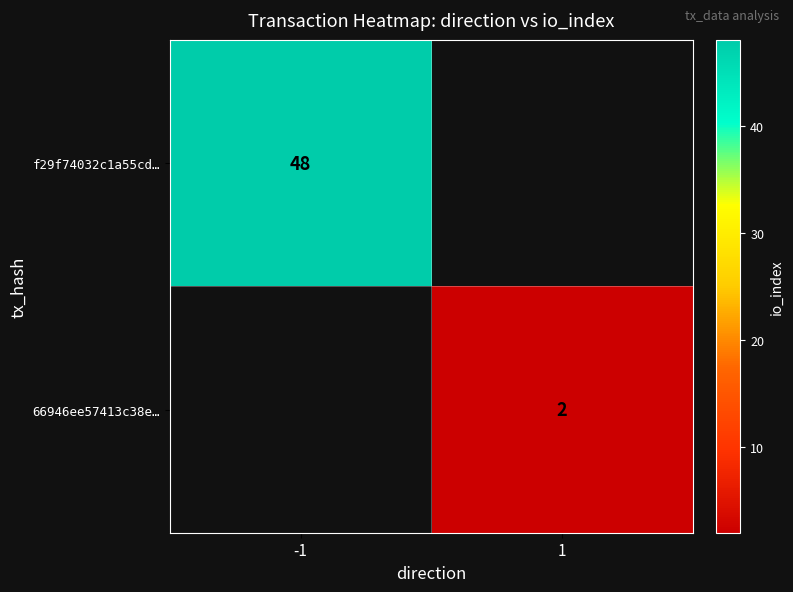

True or false: f29f74032c1a55cd… has a value of 79 at -1.

False